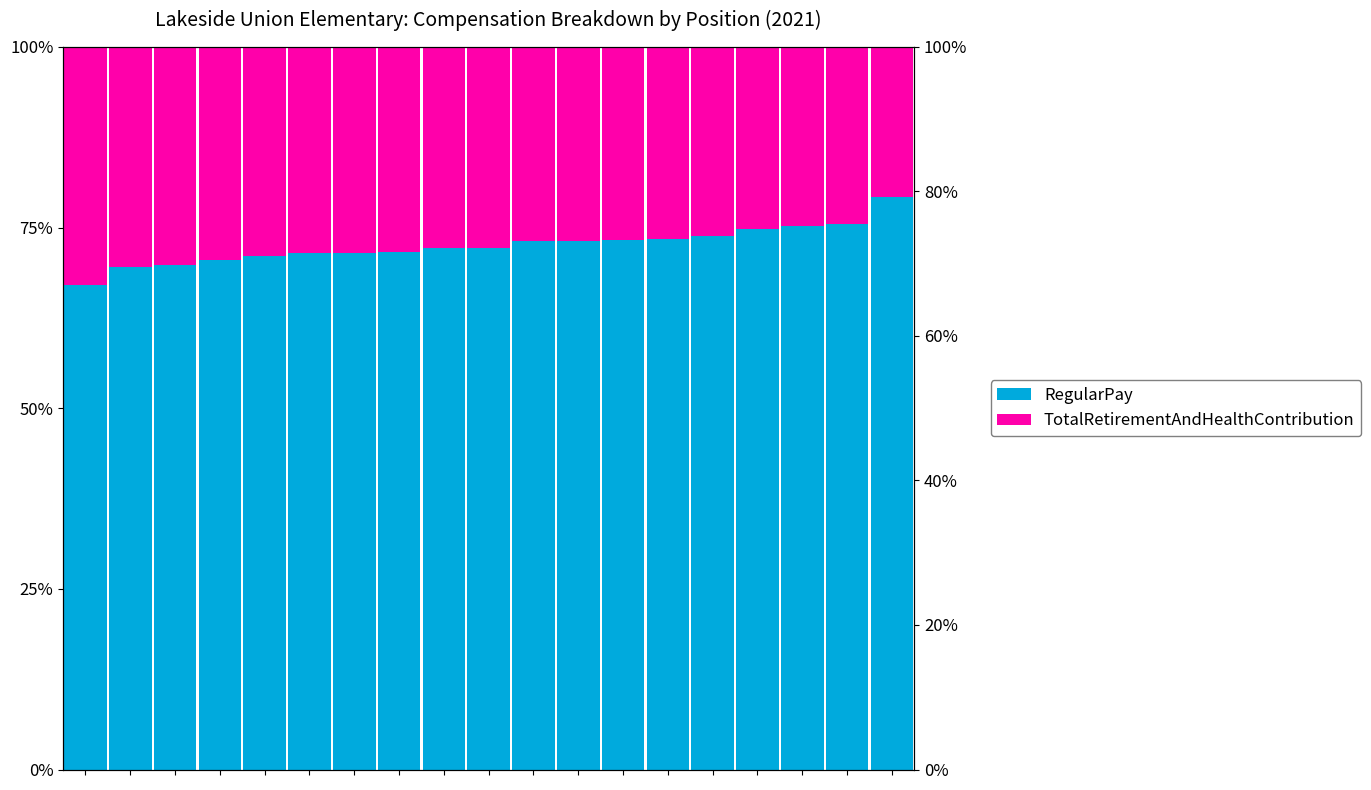

The value of TotalRetirementAndHealthContribution at 7 is 0.1. True or false?

False